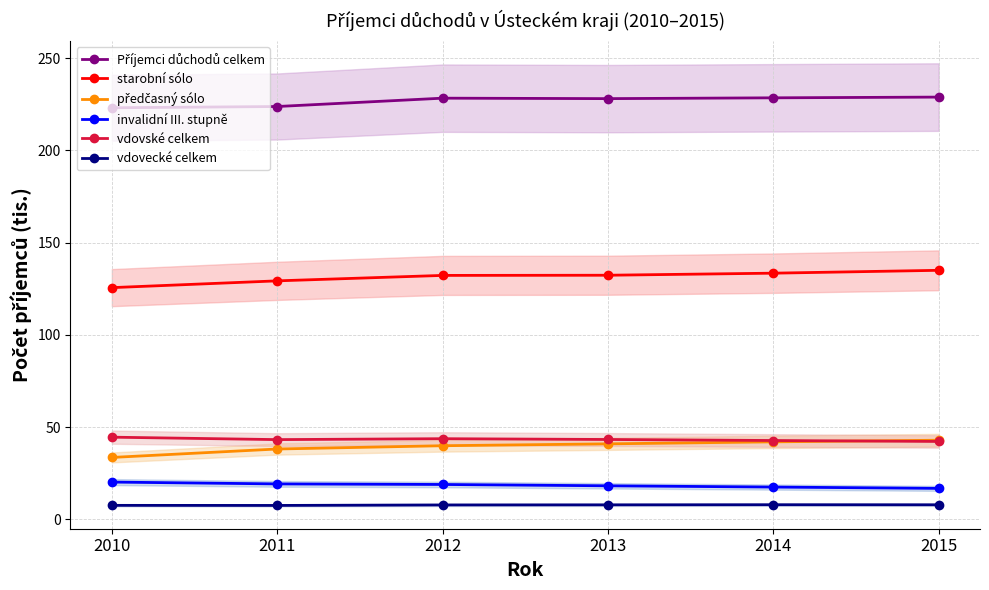

Reading left to right, extract all data points from this chart.

Příjemci důchodů celkem: 2010=223.1	2011=223.8	2012=228.3	2013=228.0	2014=228.5	2015=228.9
starobní sólo: 2010=125.6	2011=129.3	2012=132.2	2013=132.3	2014=133.5	2015=135.0
předčasný sólo: 2010=33.6	2011=38.2	2012=40.0	2013=41.0	2014=42.1	2015=42.9
invalidní III. stupně: 2010=20.3	2011=19.3	2012=19.0	2013=18.3	2014=17.6	2015=16.9
vdovské celkem: 2010=44.6	2011=43.3	2012=43.8	2013=43.3	2014=42.8	2015=42.3
vdovecké celkem: 2010=7.7	2011=7.6	2012=7.9	2013=7.9	2014=8.0	2015=8.0